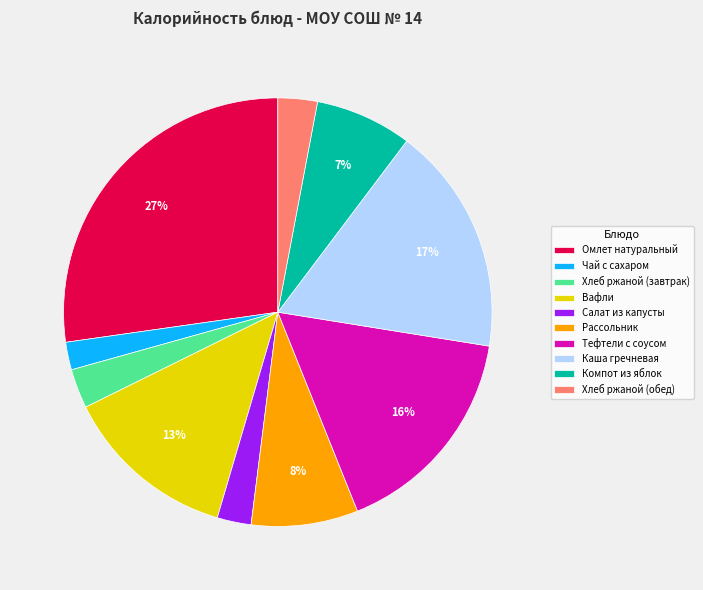

To the nearest percent, what is the combined percentage of Омлет натуральный and Рассольник?

35%